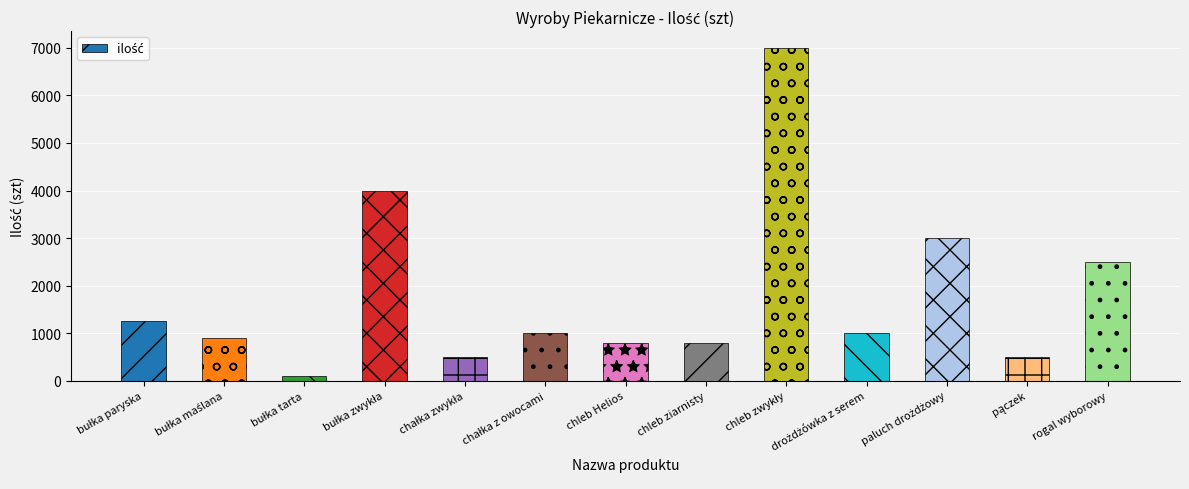

The value at rogal wyborowy is 2500. True or false?

True